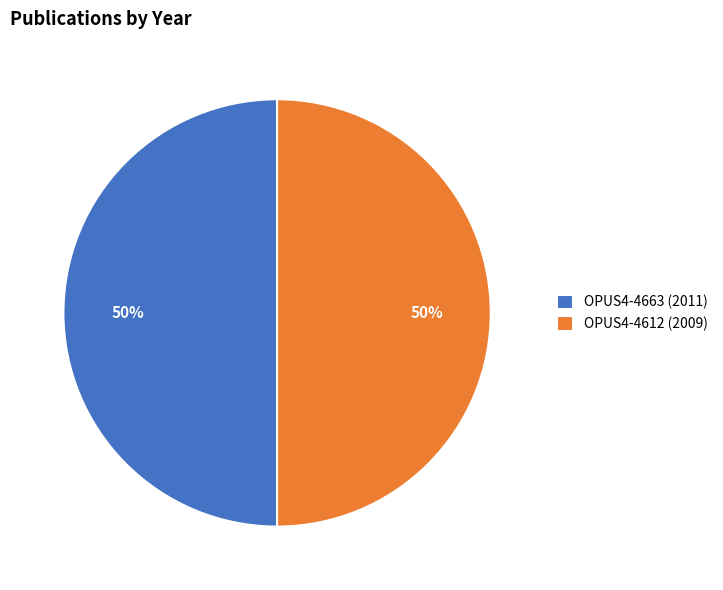

Approximately how many times larger is the value at OPUS4-4612 (2009) compared to OPUS4-4663 (2011)?

1.0